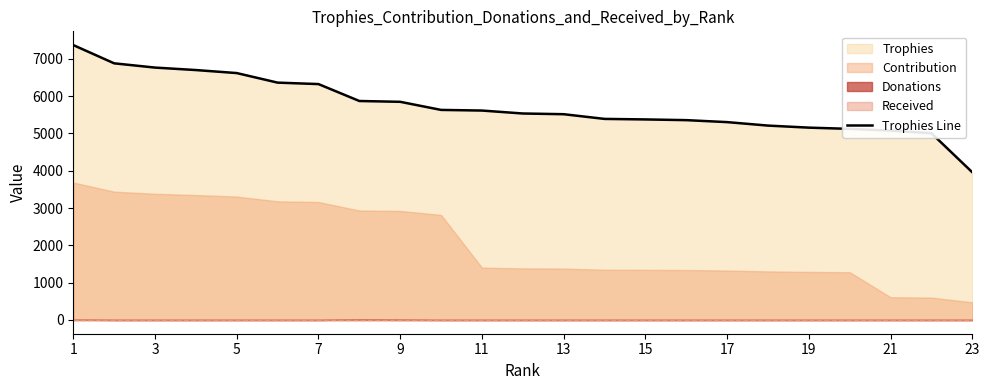

What is the average value?

5736